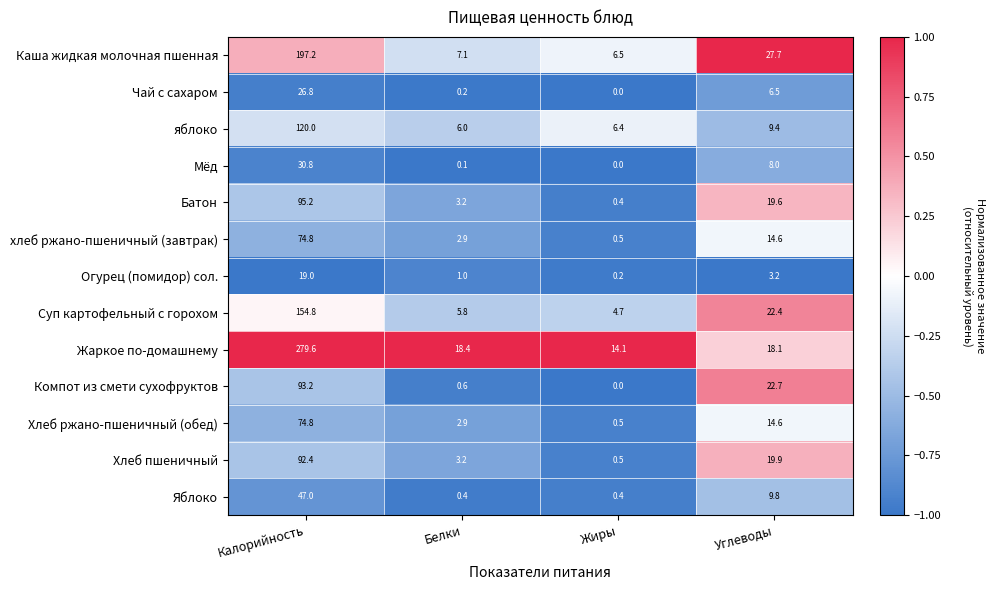

What value does the Хлеб ржано-пшеничный (обед) series have at Жиры?

0.5